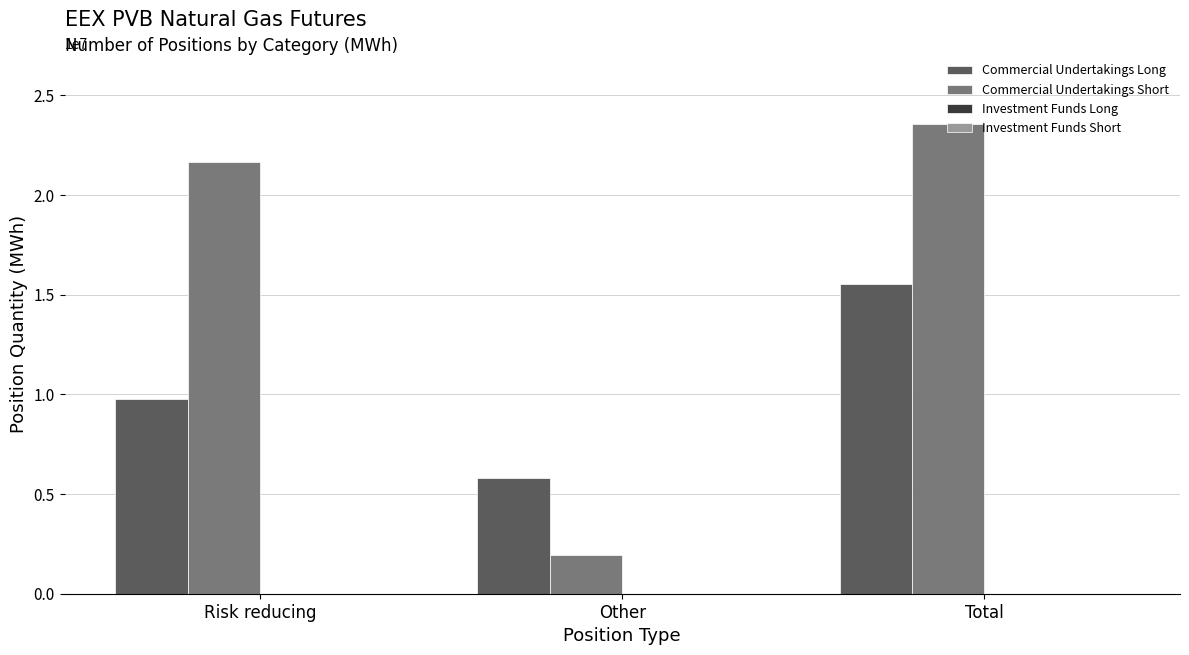

Which series changed the most between Risk reducing and Other?

Commercial Undertakings Short